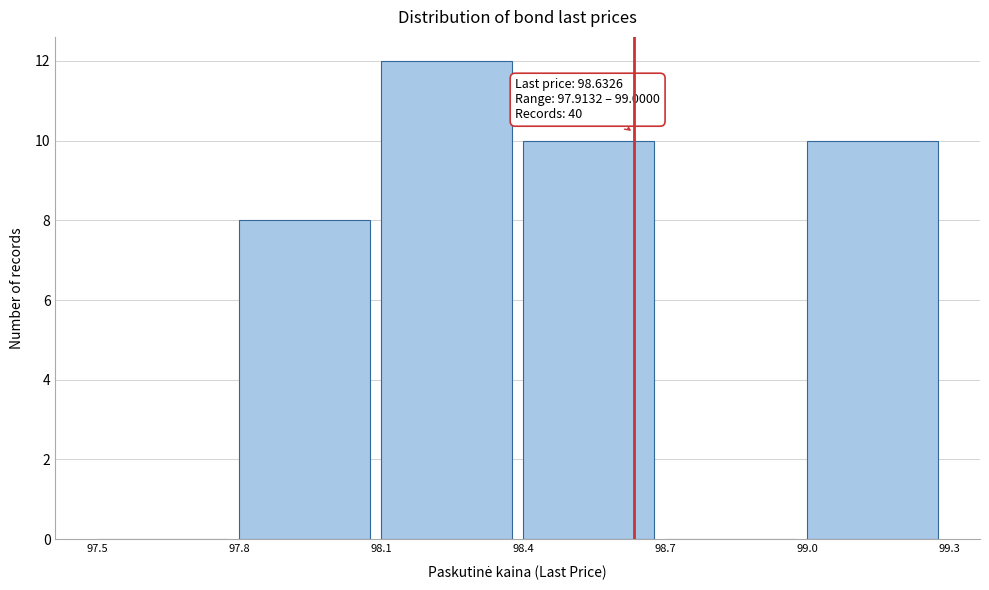

Over which range of the x-axis is the bar tallest?

98.1 to 98.4